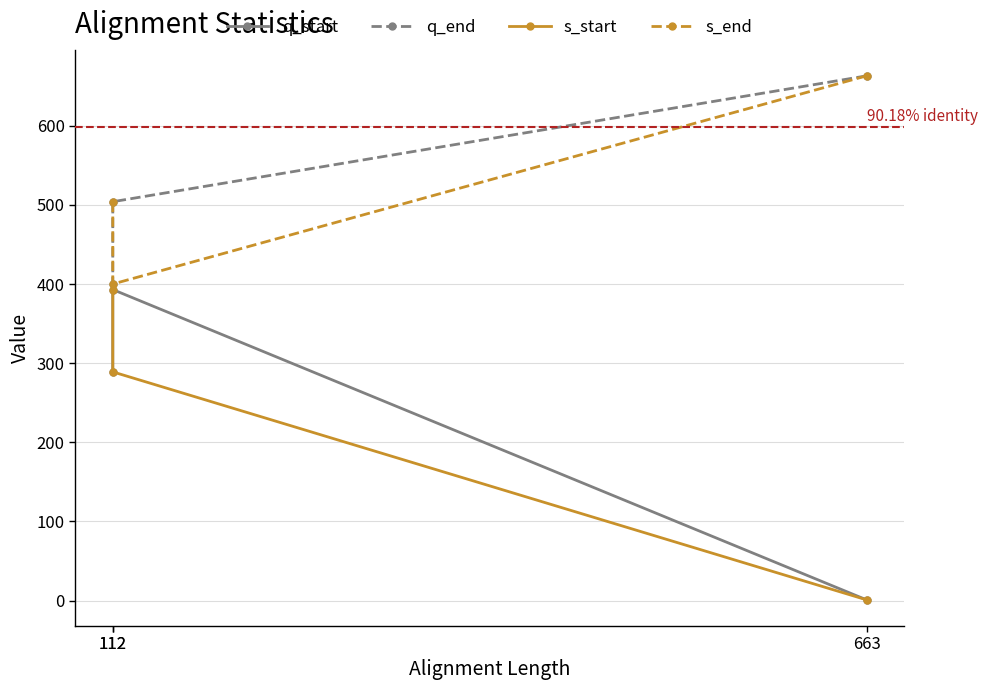

Which category has the highest value in the q_start series?

112